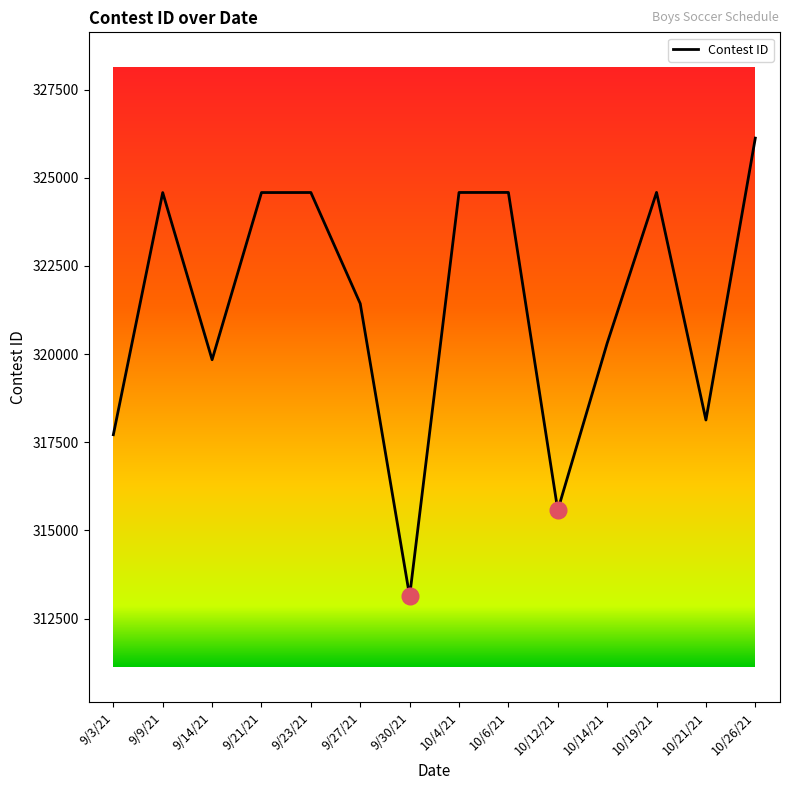

Count the number of data series in this chart.

1